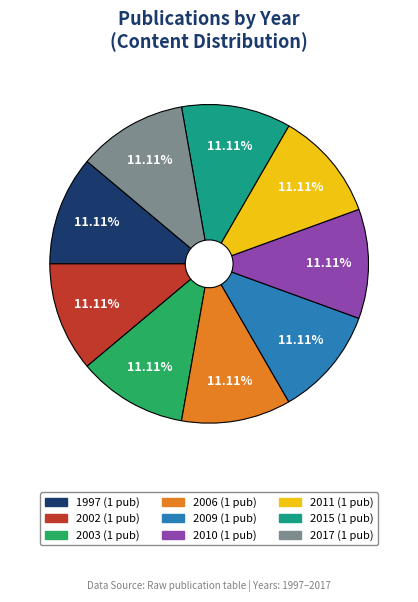

Is there a majority slice in this chart?

No